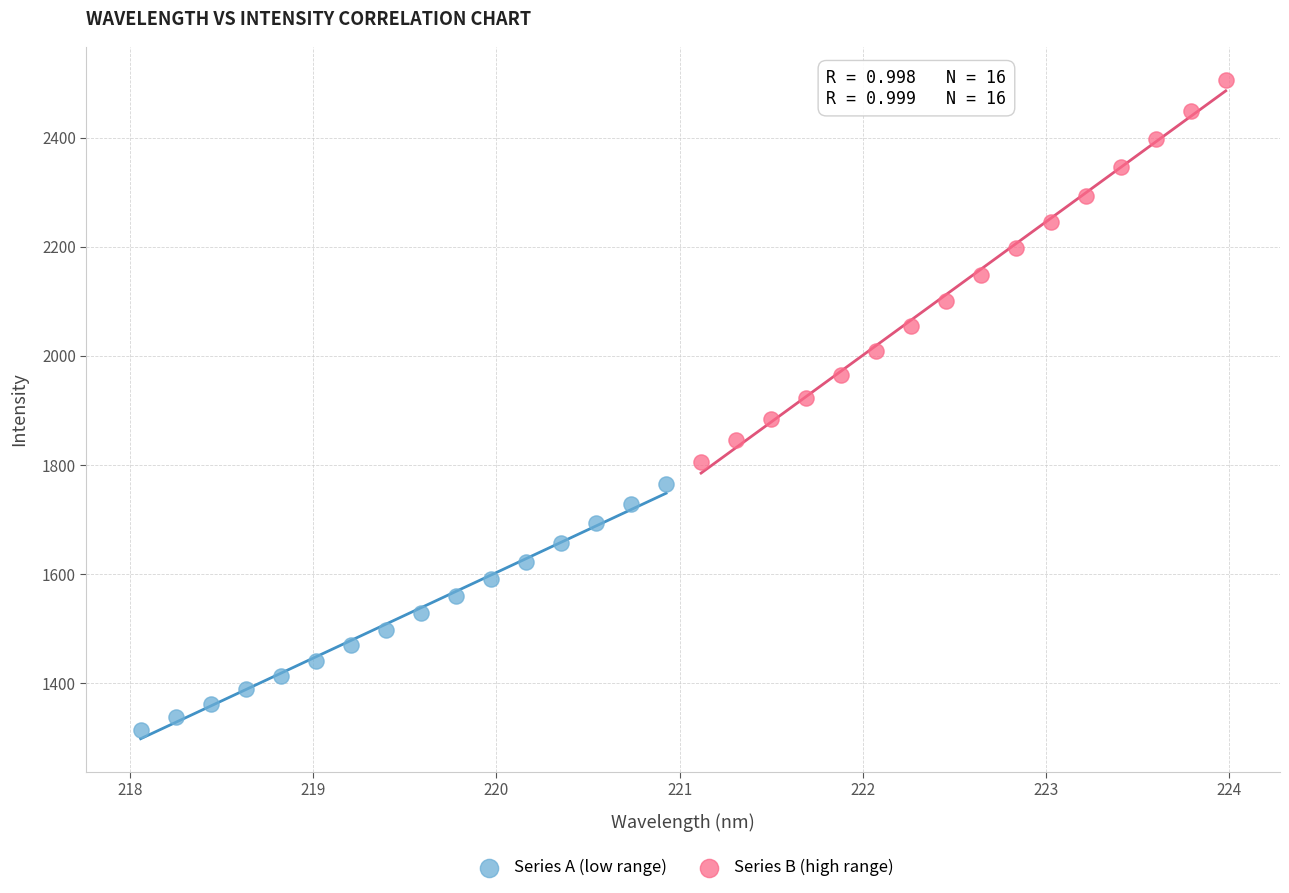

Which series has the largest Y range (max minus min)?

Series B (high range)